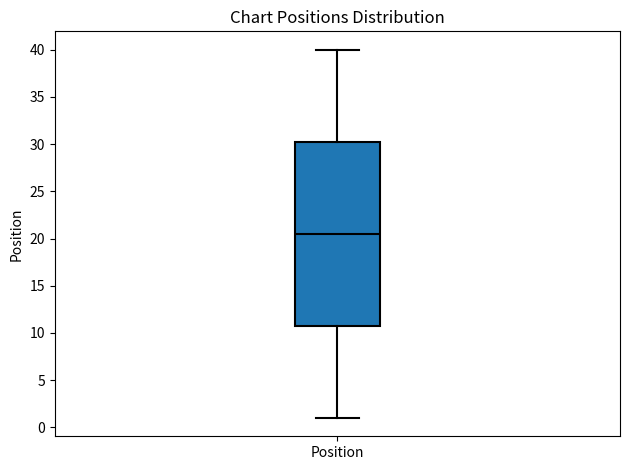

Transcribe this box plot: give where the median line is, the range the box spans, and where the two whiskers end, as read against the y-axis. The values are not printed on the chart, so give them approximately, as read against the axis.

median 20.5, box 11.0 to 30.5, whiskers 1.0 to 40.0